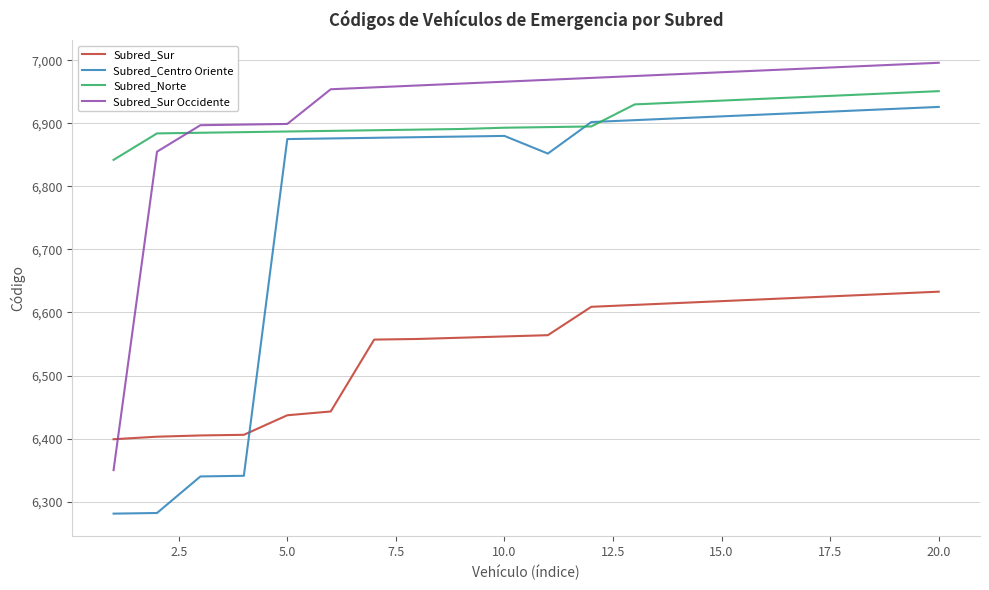

How many times do Subred_Centro Oriente and Subred_Norte cross each other?

2